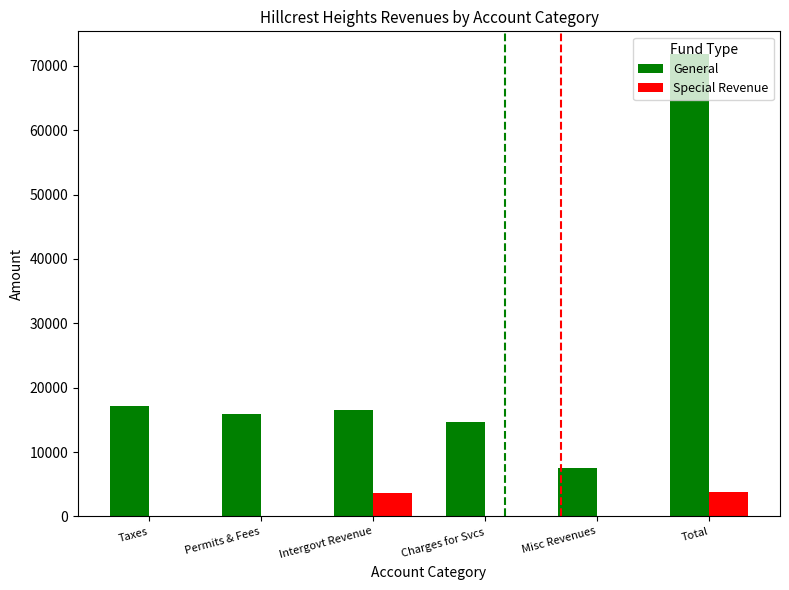

What is the total value across all series at Intergovt Revenue?

20199